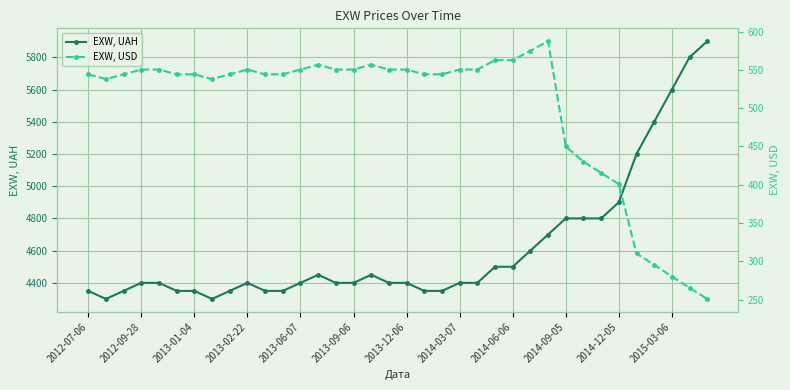

What is the label of the 32nd point from the left?

31